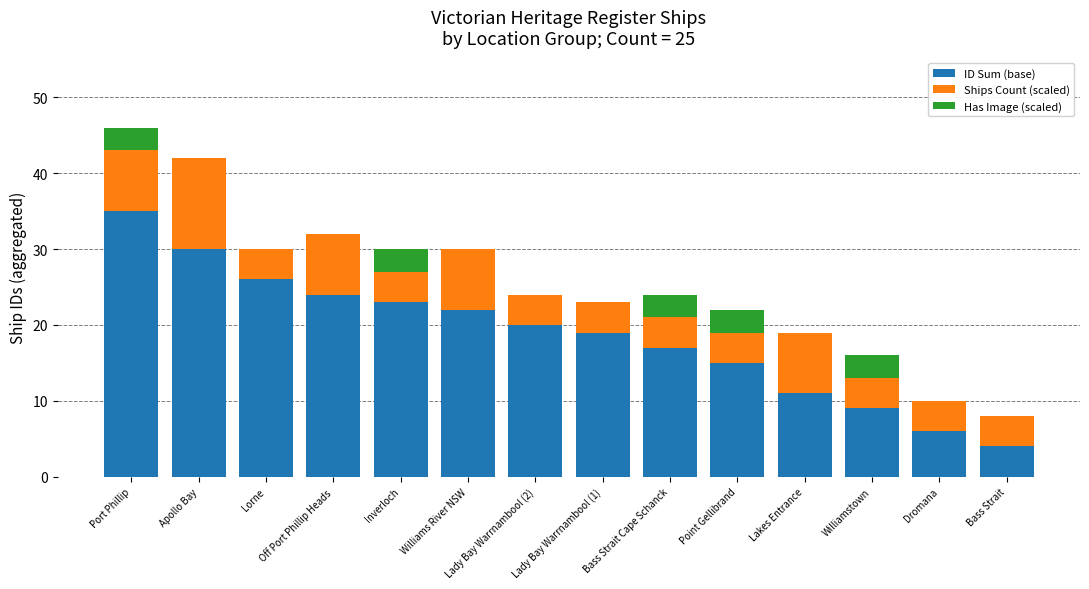

Where does the ID Sum (base) series first go above 20?

Port Phillip